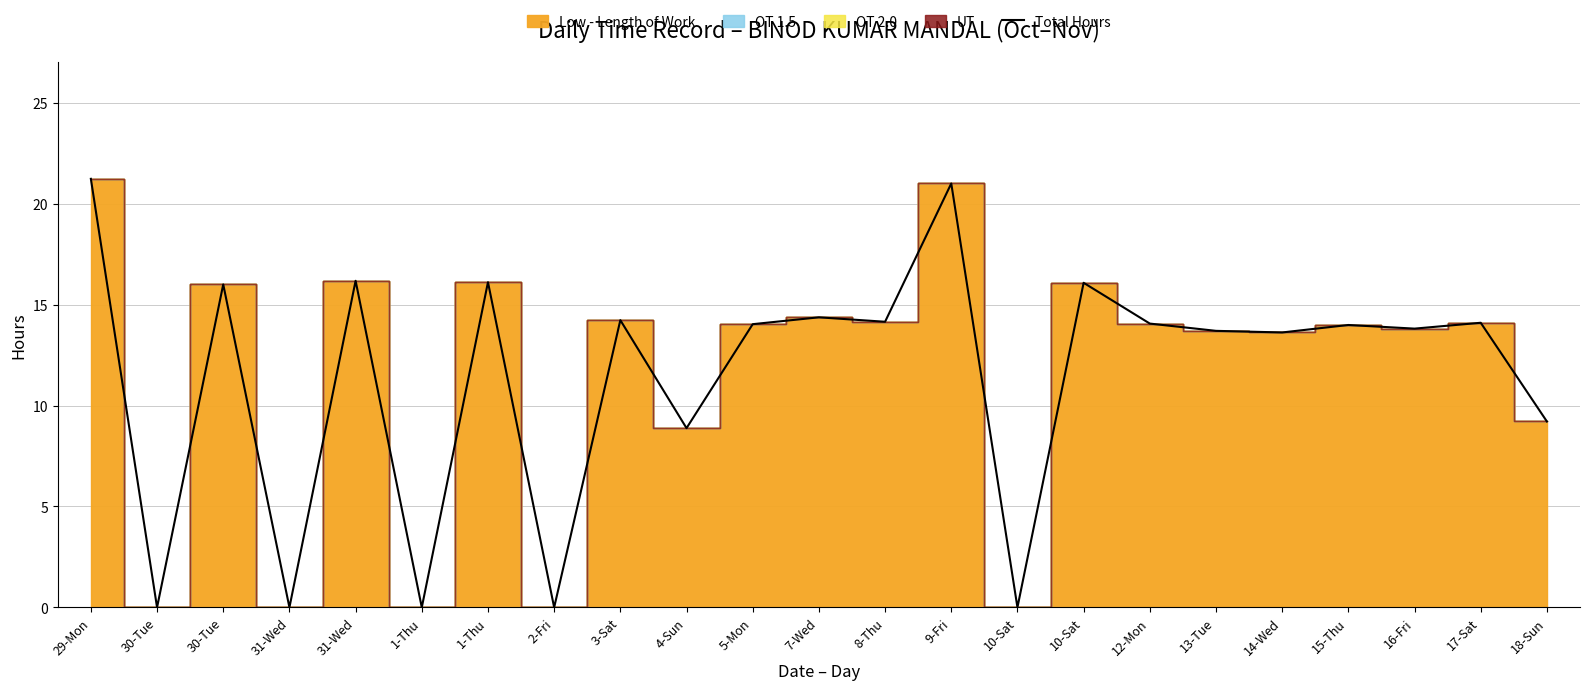

Does the chart have visible grid lines?

Yes